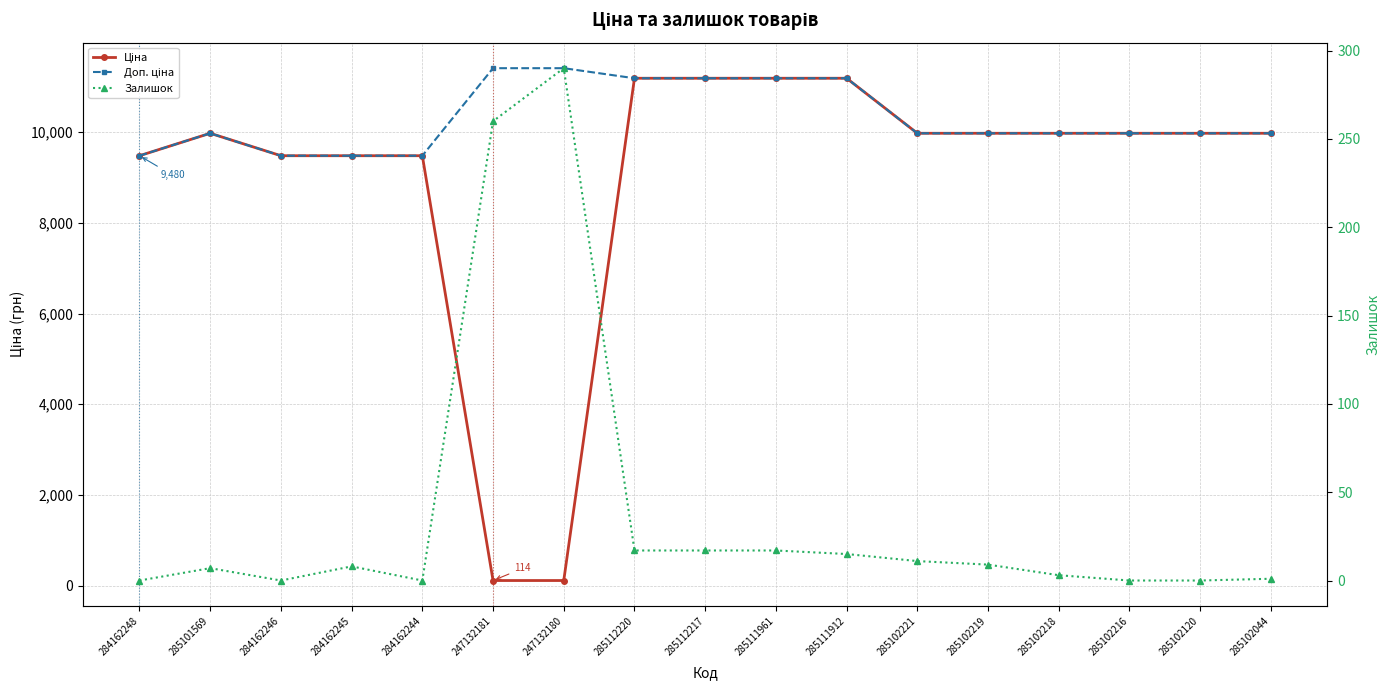

What is the average value of the Залишок series?

38.5